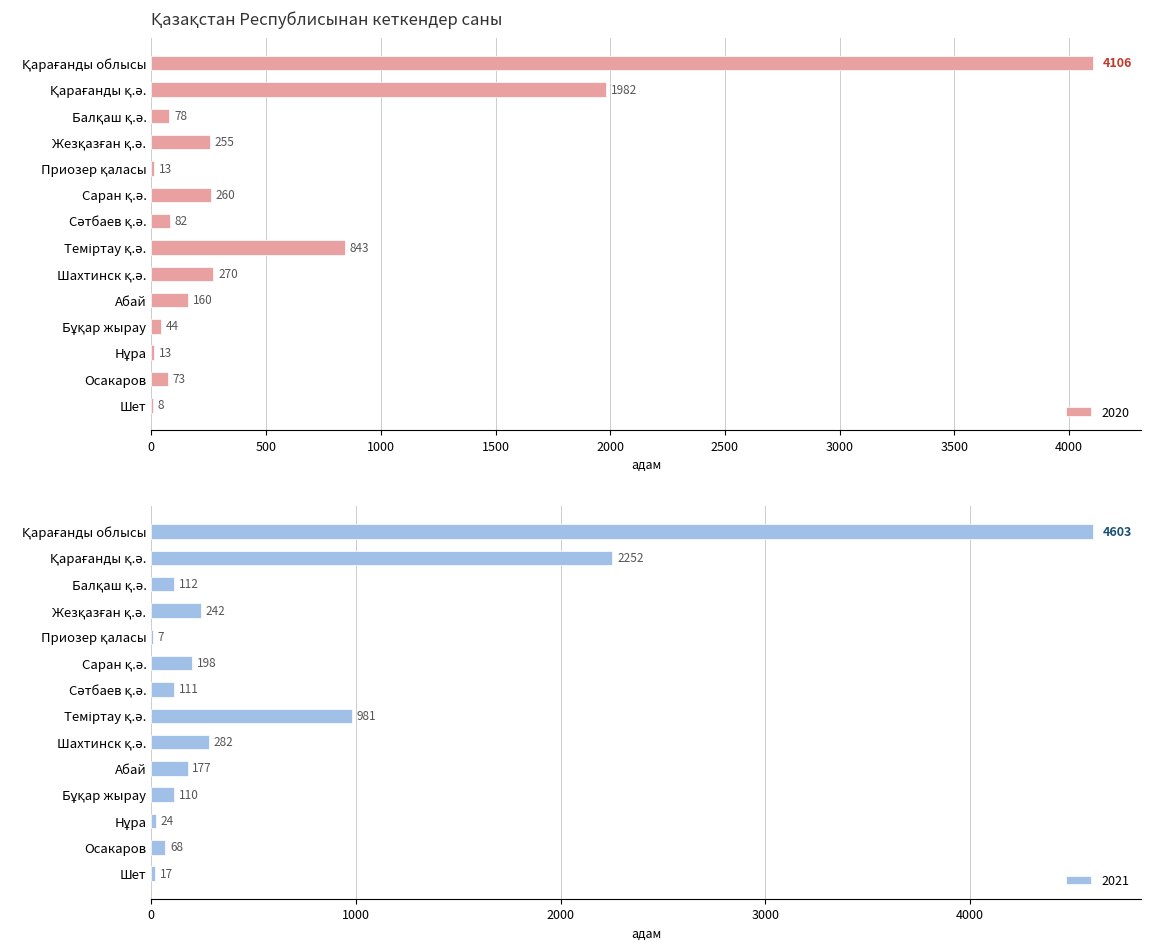

How many values in the 2020 series exceed 160?

6